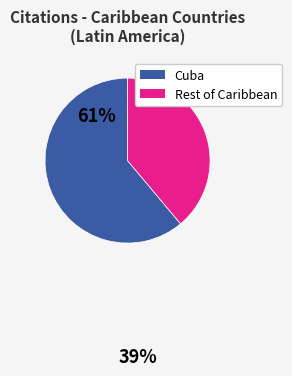

Is there a majority slice in this chart?

Yes